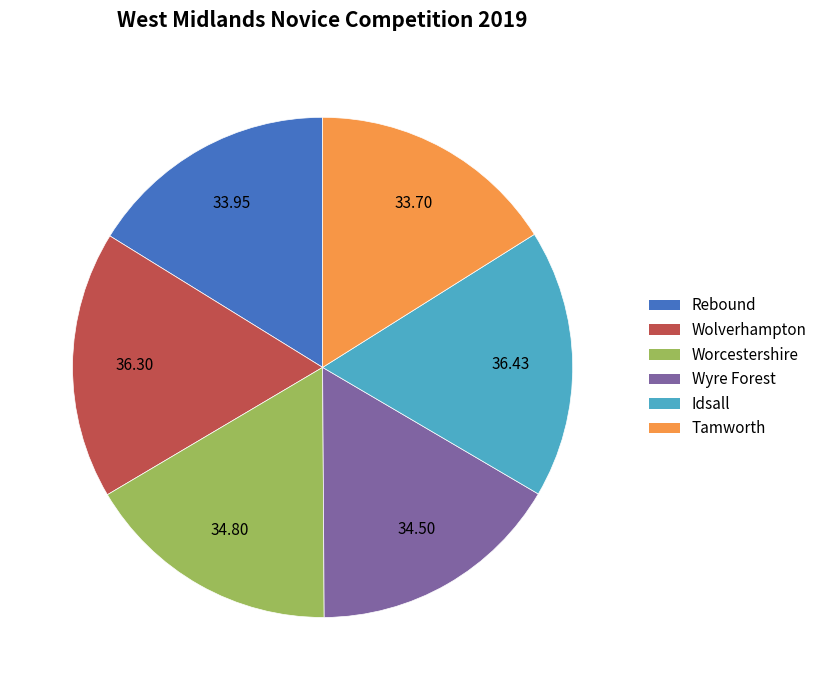

Which has a higher value, Tamworth or Worcestershire?

Worcestershire